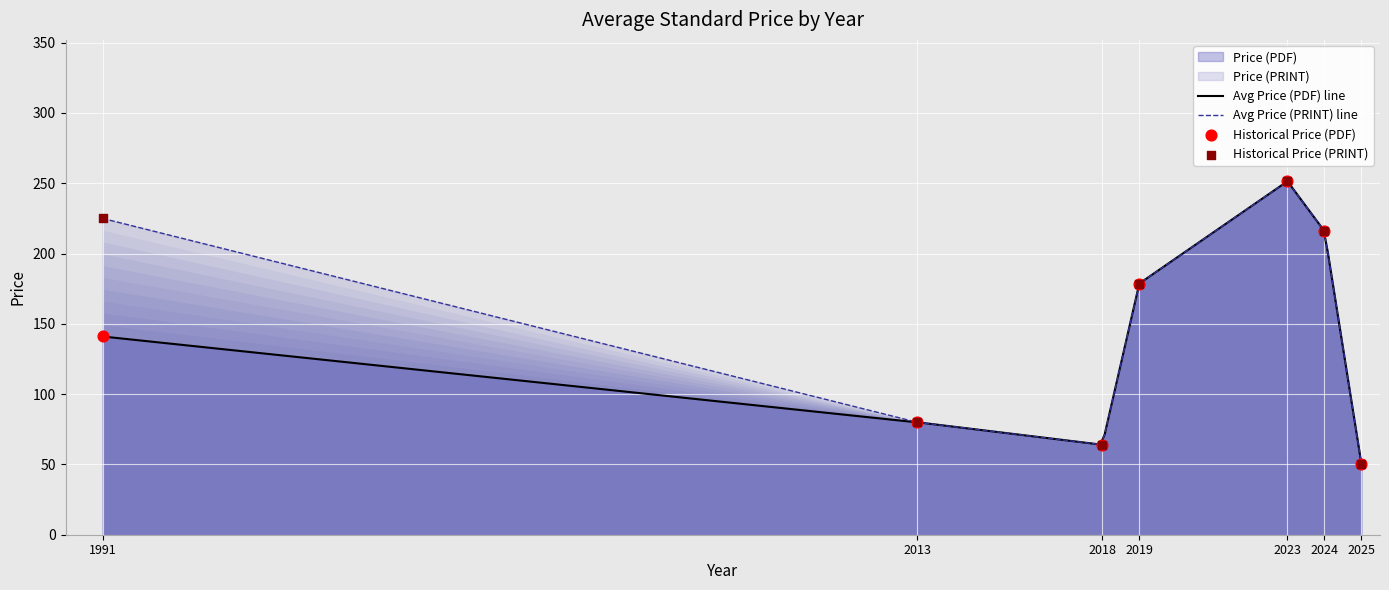

Is the value of Price (PRINT) at 2023 greater than the value of Price (PDF) at 2024?

Yes